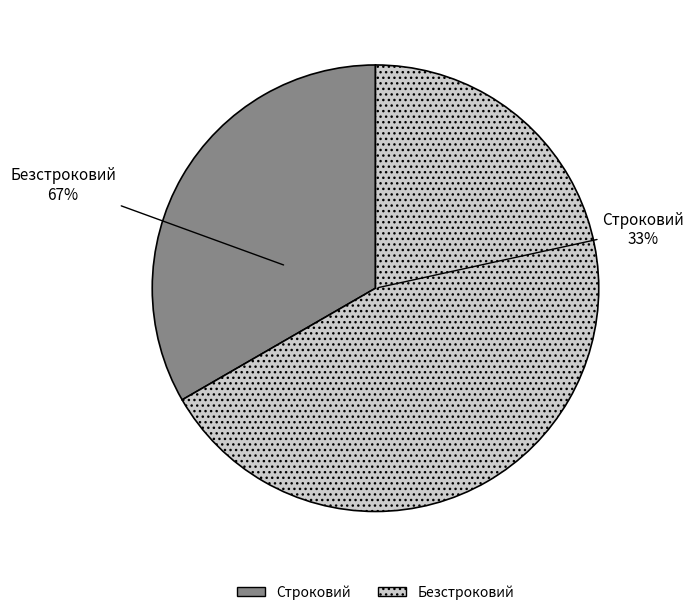

To the nearest percent, what portion does Строковий represent?

33%